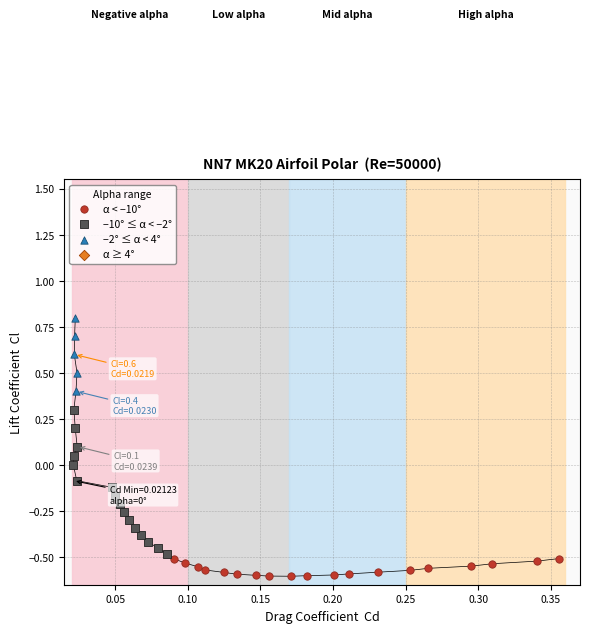

Which series reaches the maximum Y coordinate?

−2° ≤ α < 4°